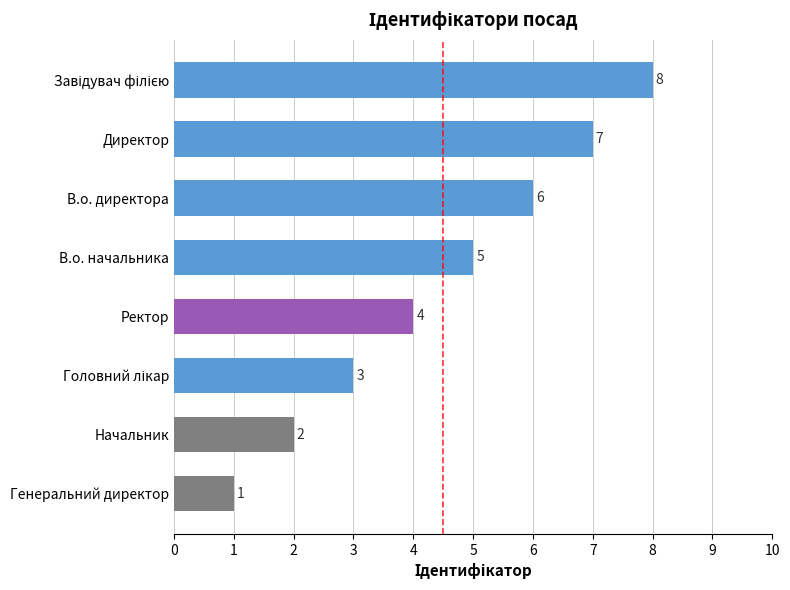

The value at В.о. директора is 4. True or false?

False